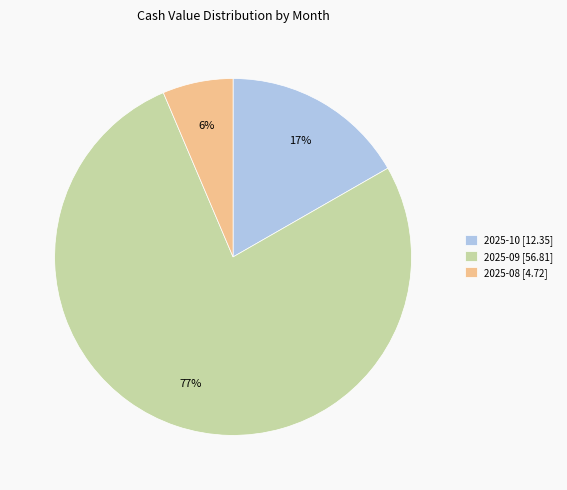

Approximately how many times larger is the value at 2025-08 [4.72] compared to 2025-10 [12.35]?

0.4